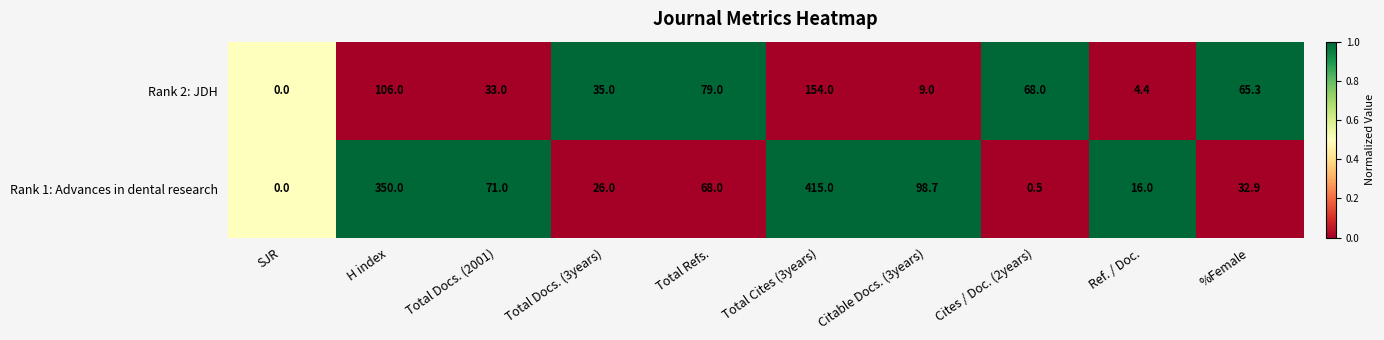

List the series in order of their overall mean, lowest first.

Rank 2: JDH, Rank 1: Advances in dental research